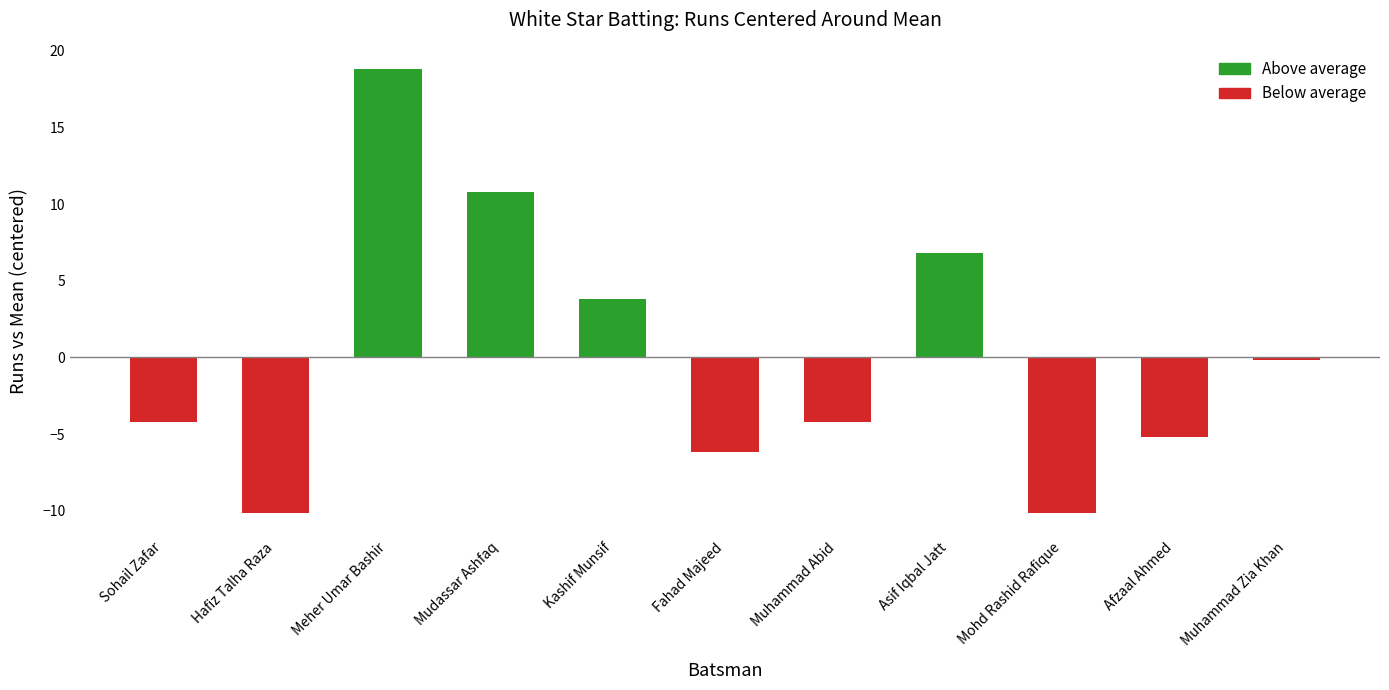

At which label is the value closest to 4?

Kashif Munsif